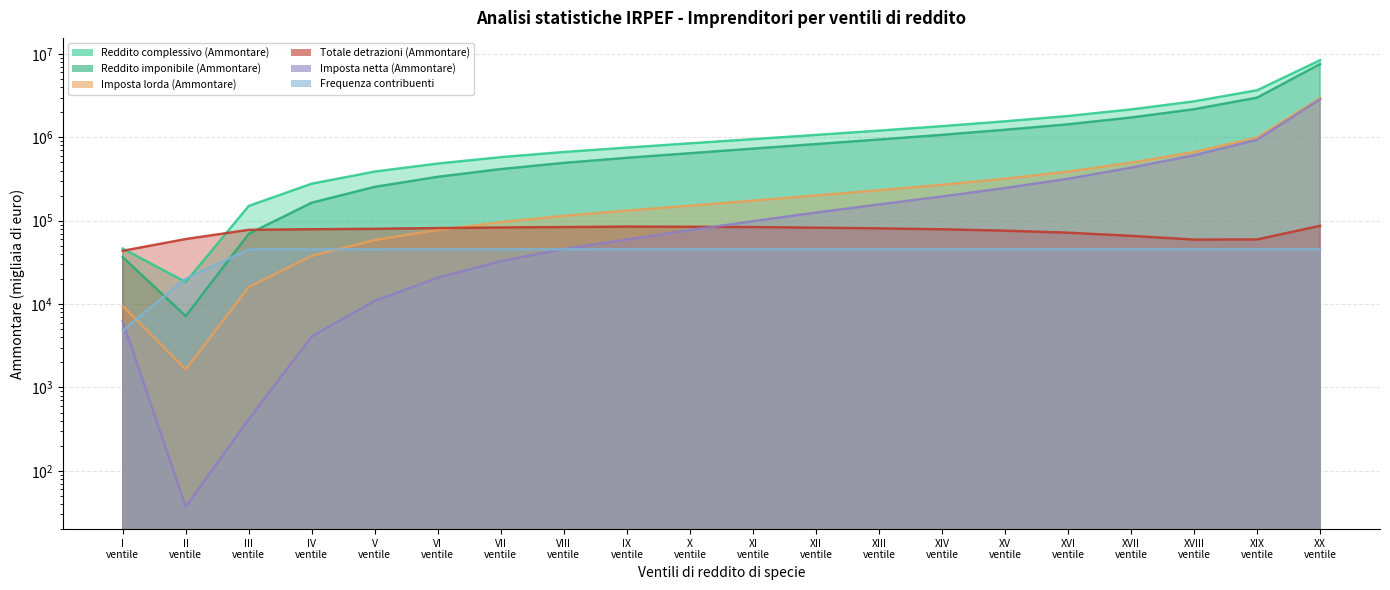

The Reddito imponibile (Ammontare) series shows 11919 at II ventile. True or false?

False